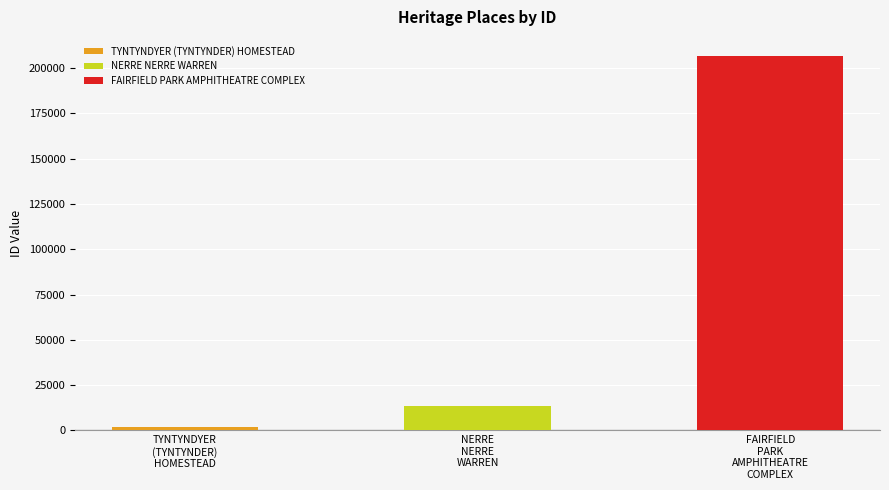

Which category has the lowest value across all series?

TYNTYNDYER
(TYNTYNDER)
HOMESTEAD